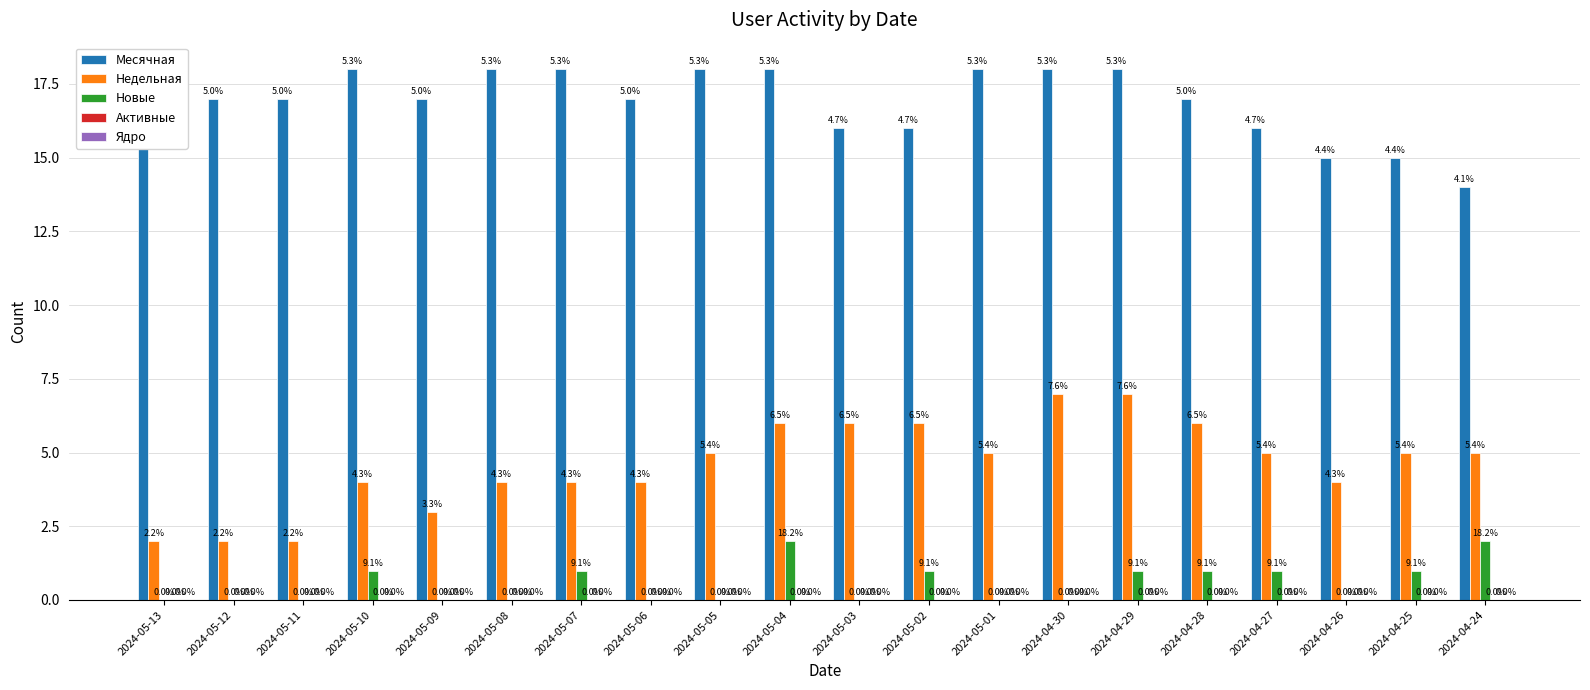

How many distinct data groups are displayed?

3